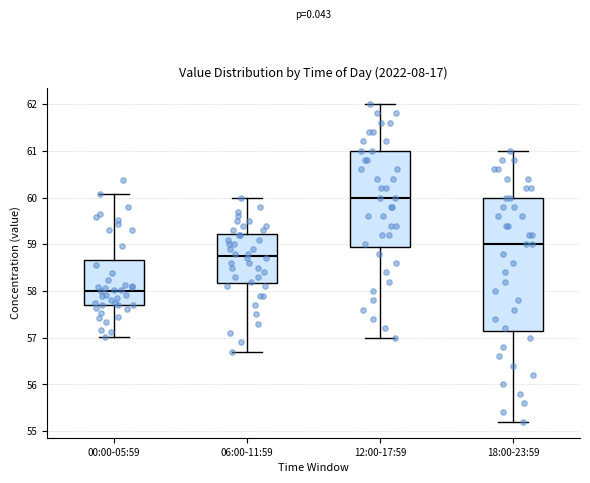

Reading left to right, transcribe this box plot: for each box, give where its median line is, the range the box spans, and where its two whiskers end, as read against the y-axis. The values are not printed on the chart, so give them approximately, as read against the axis.

00:00-05:59: median 58.0, box 57.7 to 58.7, whiskers 57.0 to 60.1
06:00-11:59: median 58.8, box 58.2 to 59.2, whiskers 56.7 to 60.0
12:00-17:59: median 60.0, box 59.0 to 61.0, whiskers 57.0 to 62.0
18:00-23:59: median 59.0, box 57.2 to 60.0, whiskers 55.2 to 61.0